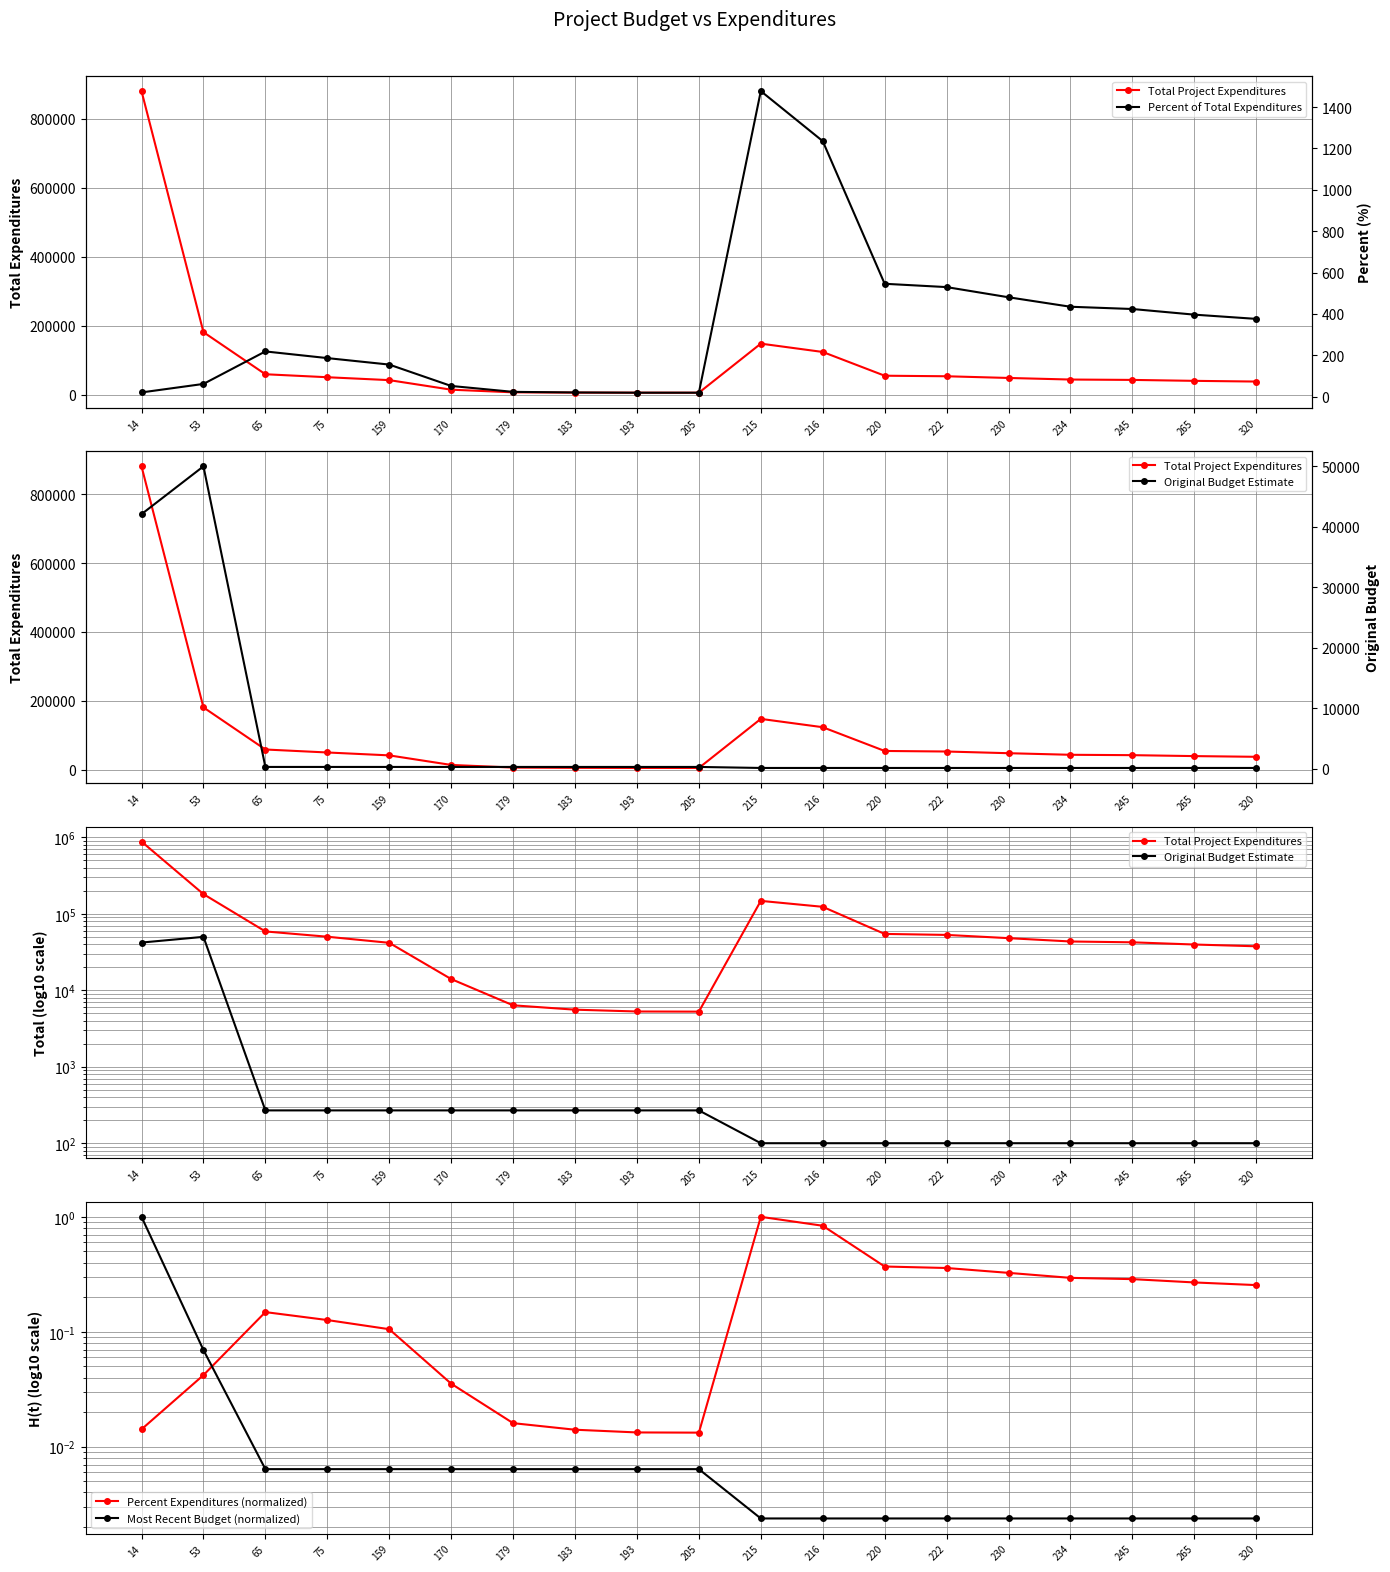

True or false: Total Project Expenditures and Percent of Total Expenditures intersect in this chart.

False